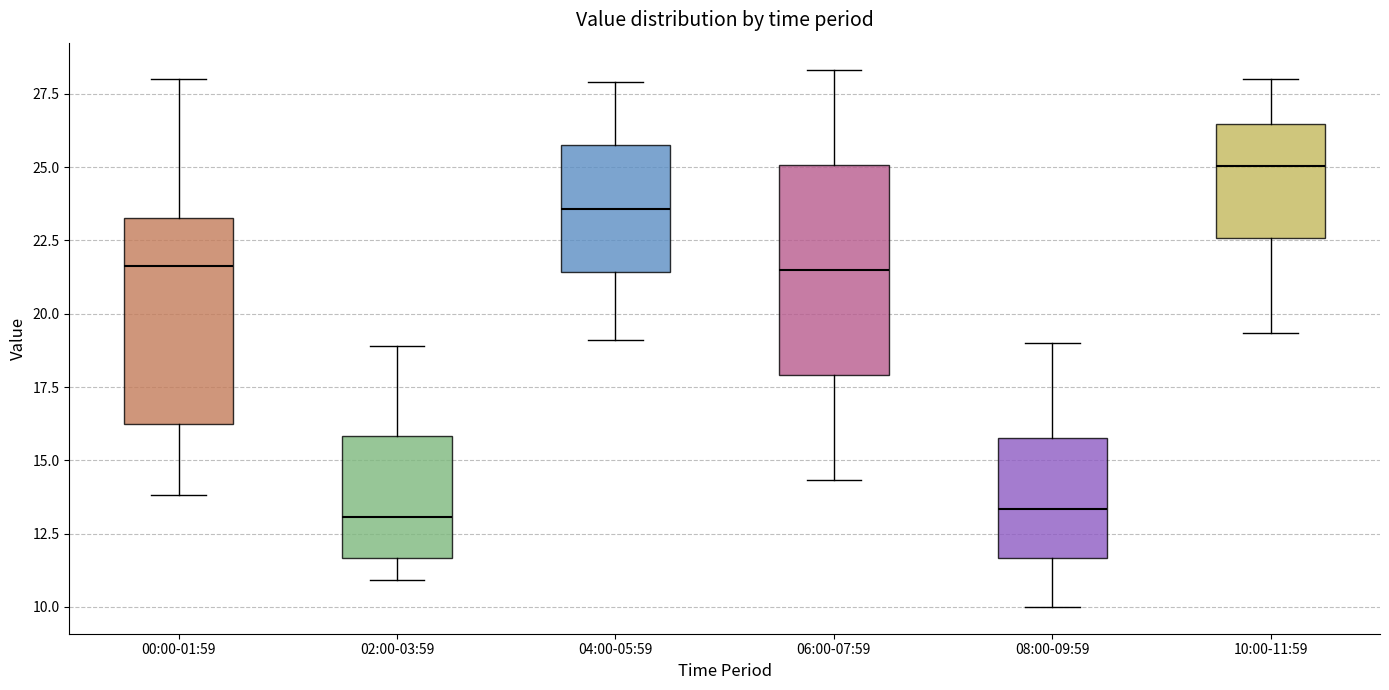

Which box's median line is the highest?

10:00-11:59